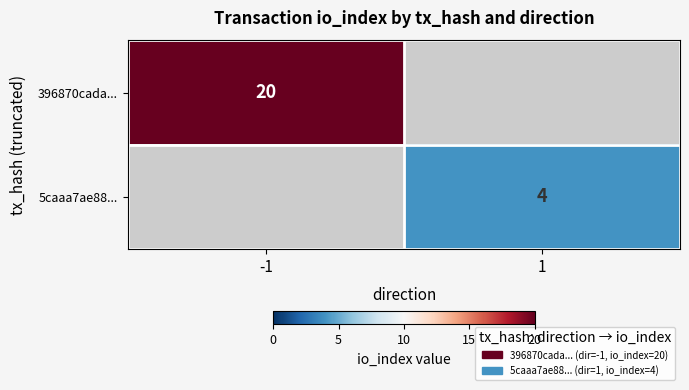

At how many categories does at least one series exceed 7?

1